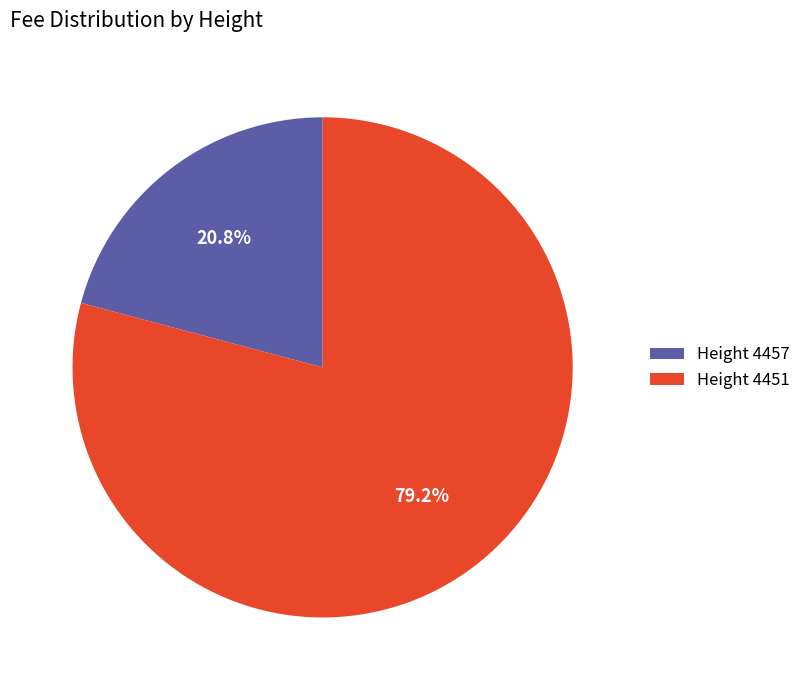

To the nearest percent, what is the combined percentage of Height 4451 and Height 4457?

100%